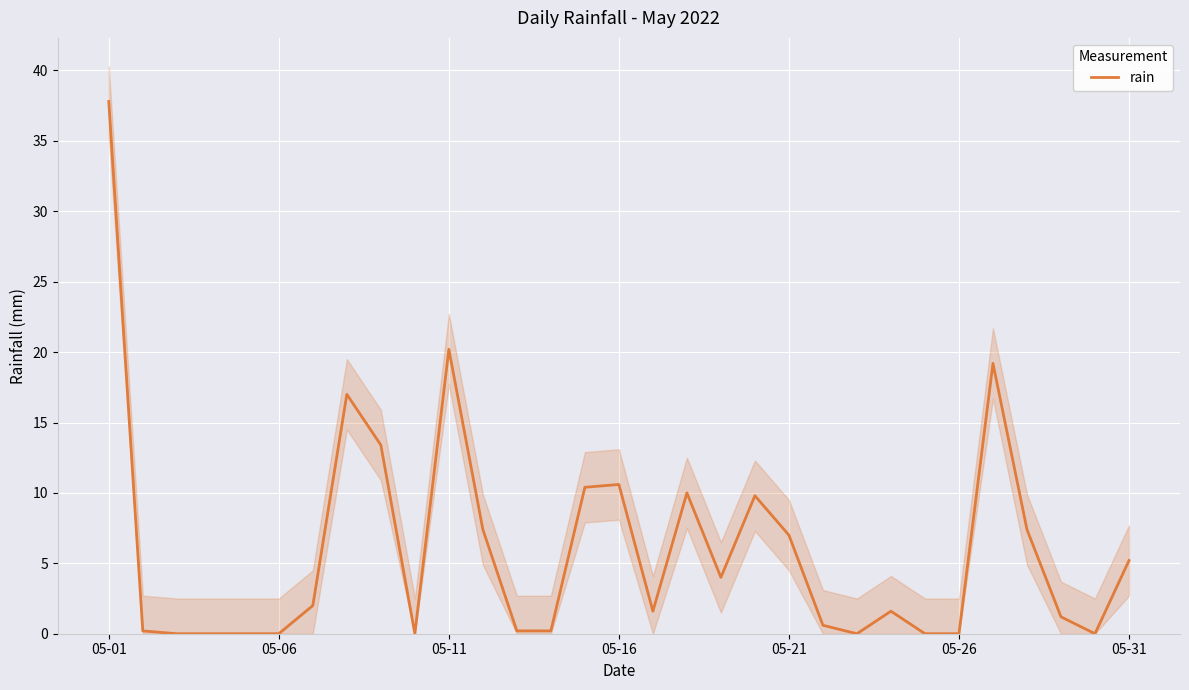

The value of rain at 05-31 is 5.2. True or false?

True